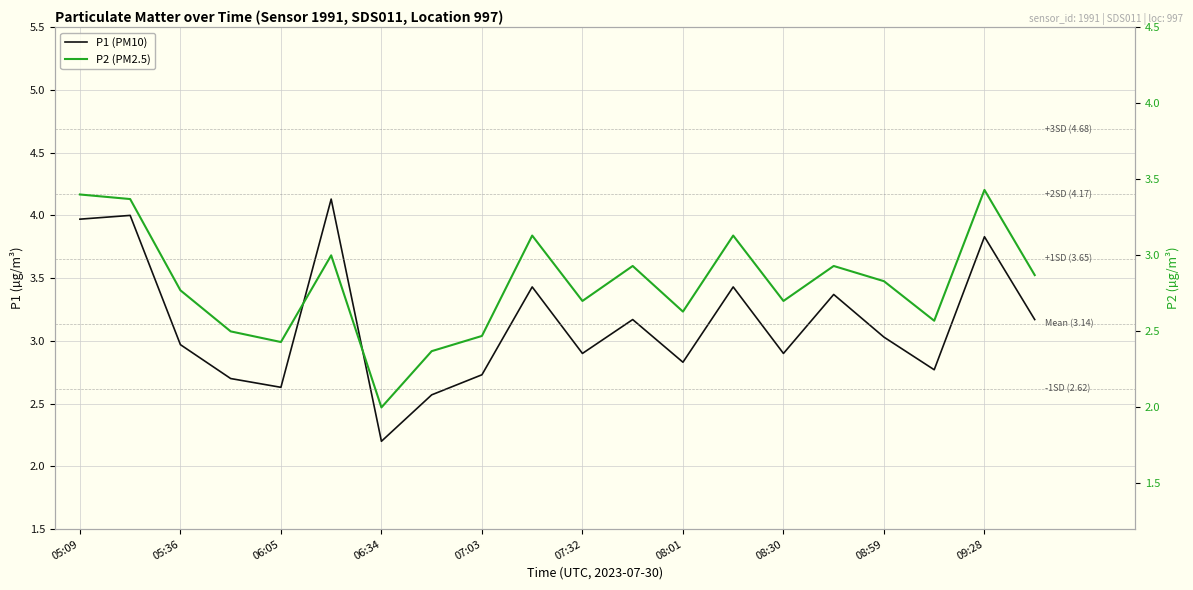

How many categories are shown in the chart?

20